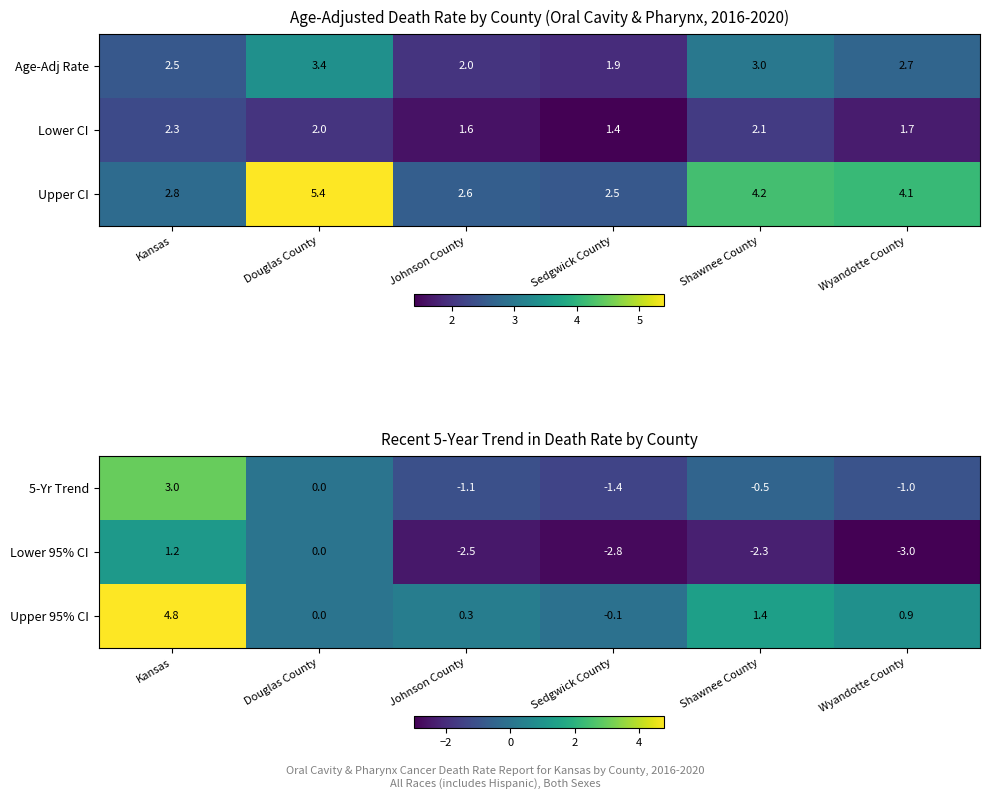

What is the smallest value displayed?

-3.0